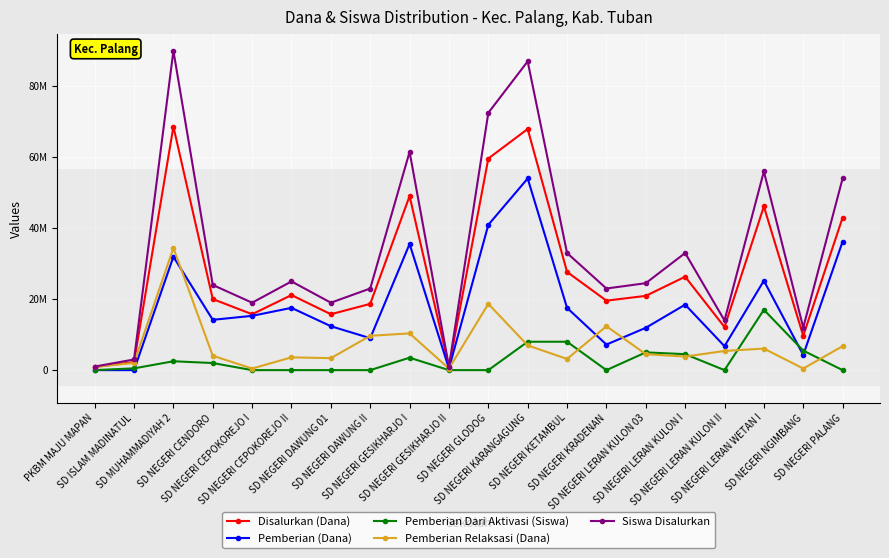

What are all the series names shown in the legend?

Disalurkan (Dana), Pemberian (Dana), Pemberian Dari Aktivasi (Siswa), Pemberian Relaksasi (Dana), Siswa Disalurkan